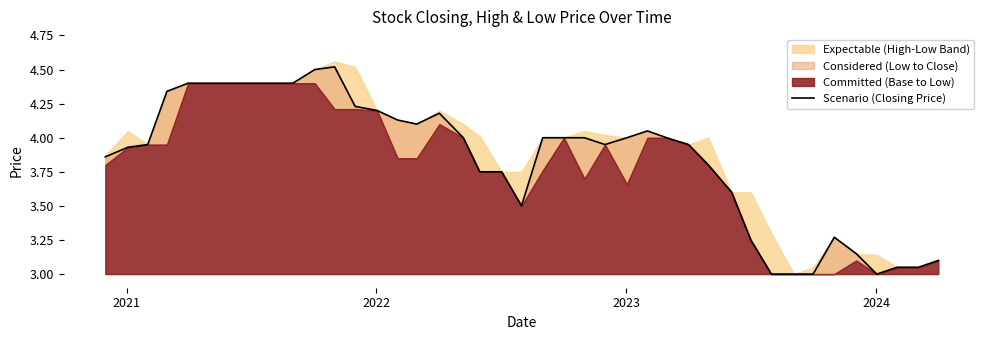

What is the smallest value displayed?

3.0